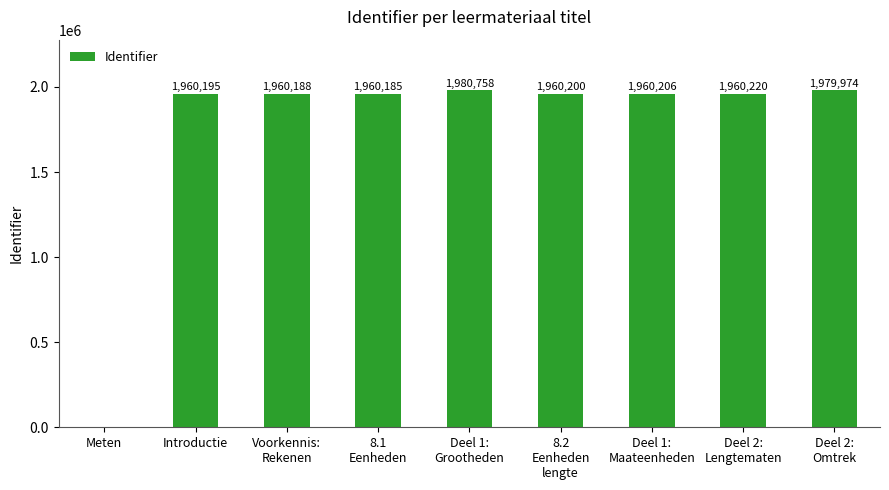

What is the greatest value displayed?

1980758